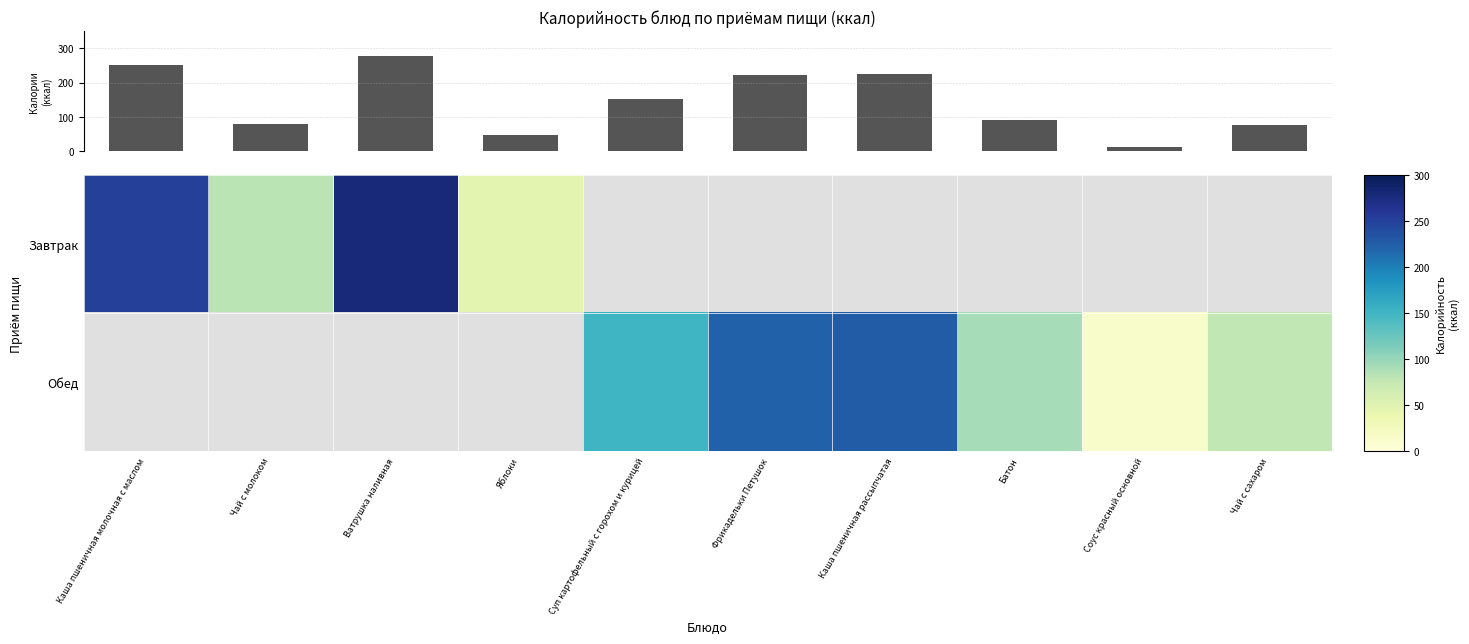

Is the value of Обед at Чай с молоком greater than the value of Завтрак at Чай с сахаром?

No